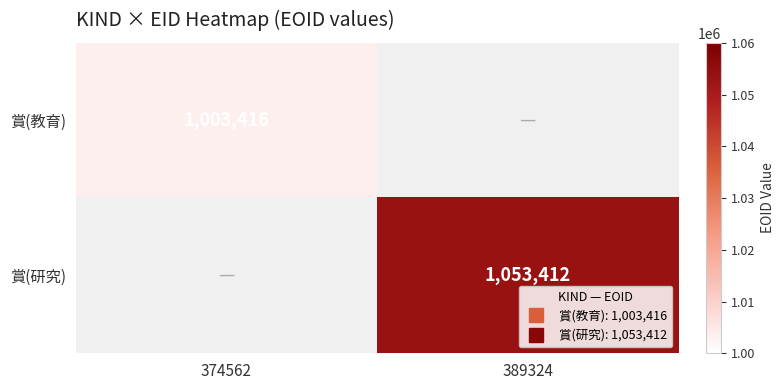

Which label corresponds to the smallest value in the chart?

389324